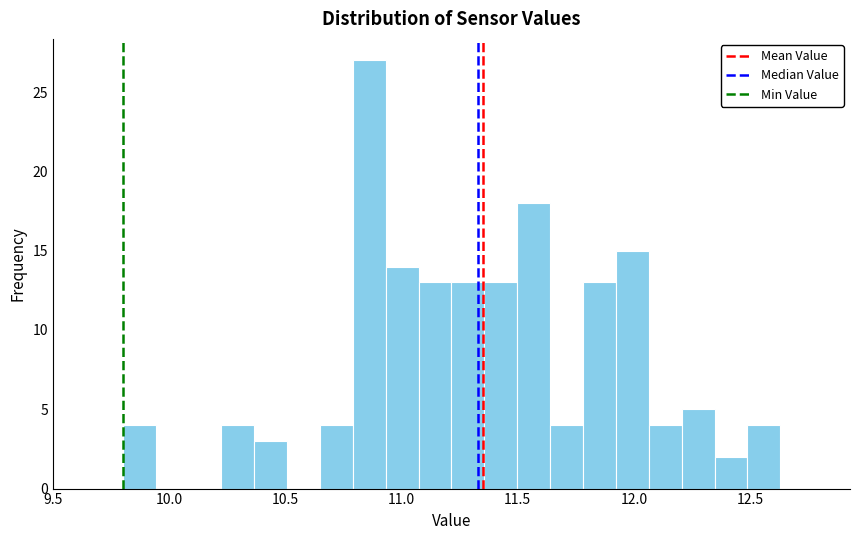

Read against the x-axis, roughly where is the centre of the tallest bar?

10.85